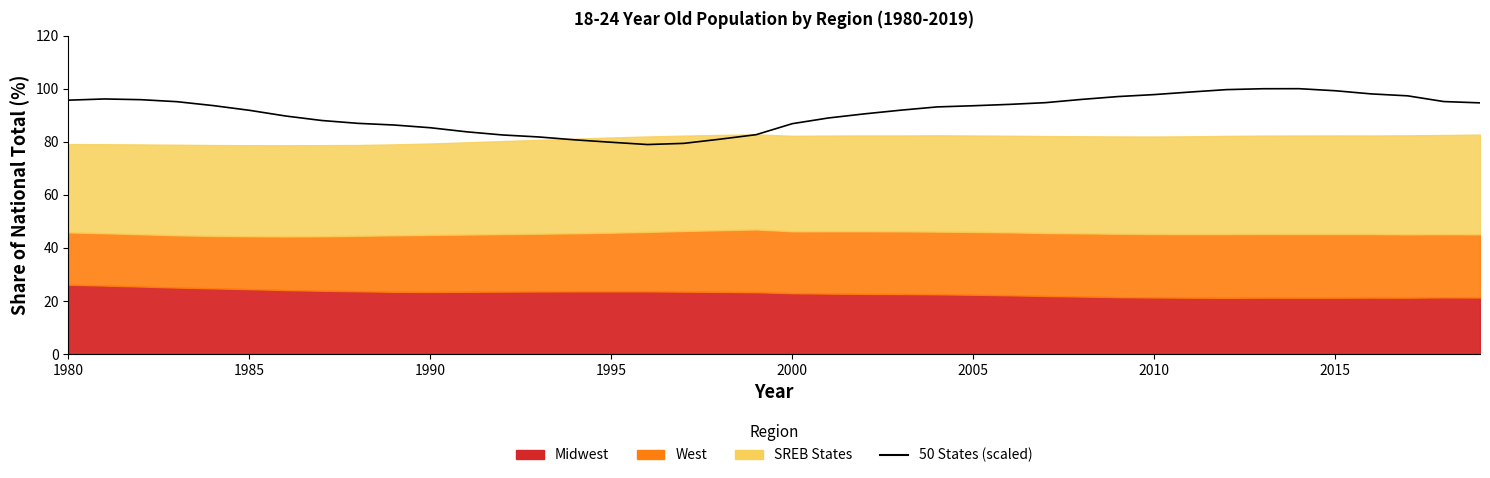

Does the chart display data point markers on the line(s)?

No